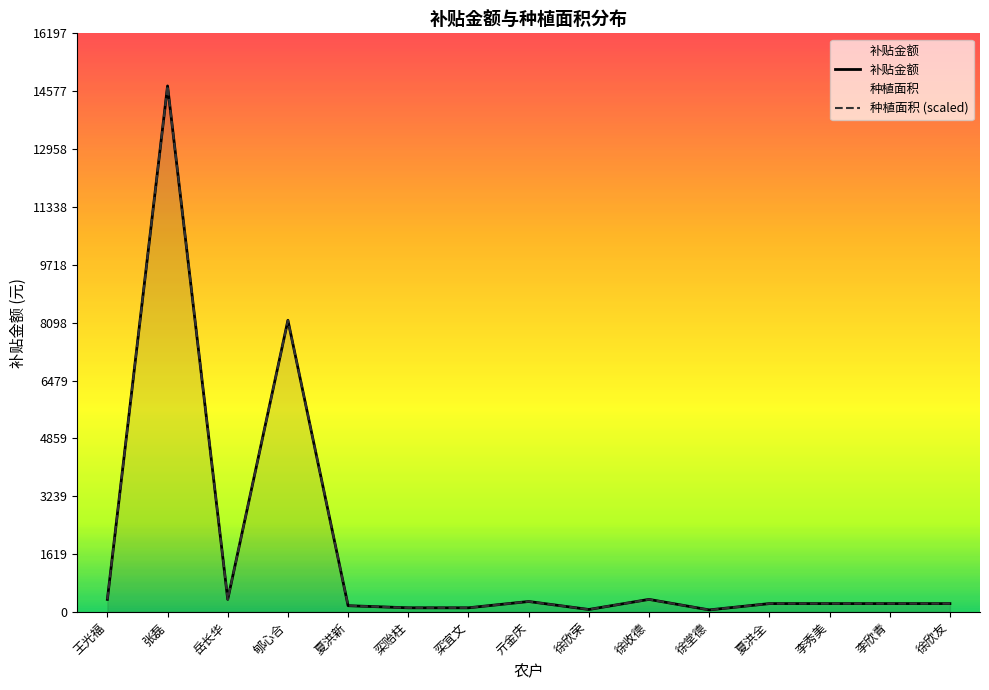

At which category does 补贴金额 reach its first local peak?

张磊